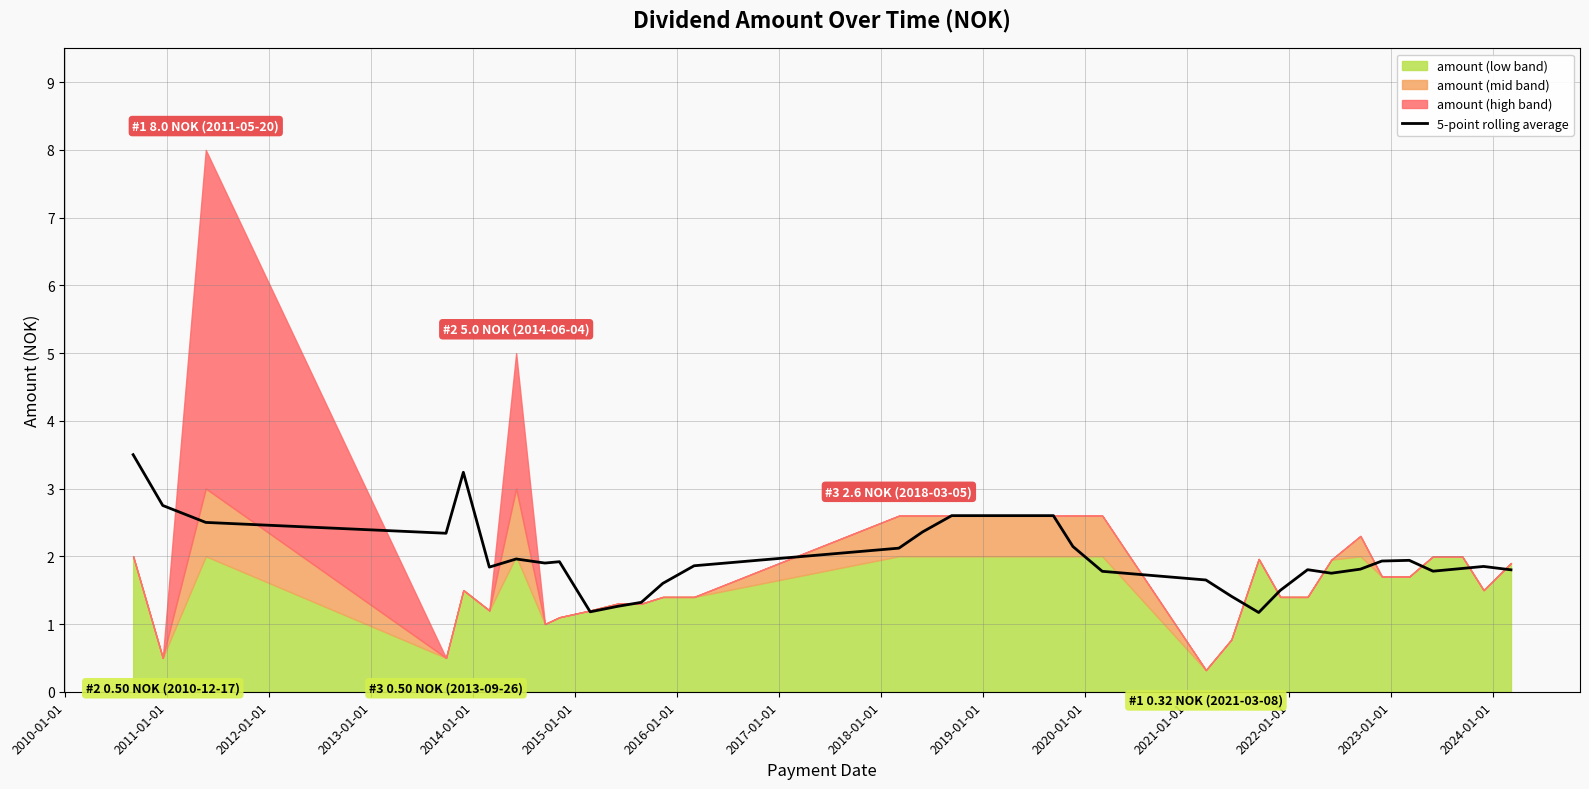

What is the sum of all values?

72.8